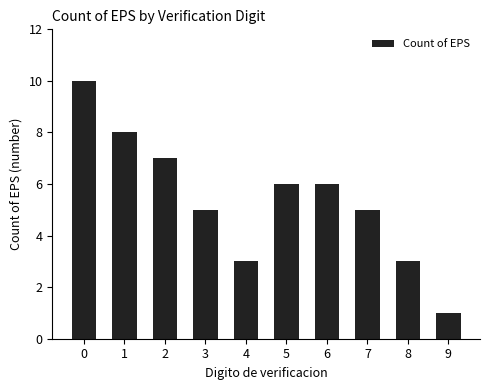

What is the difference between the values at 7 and 5?

1